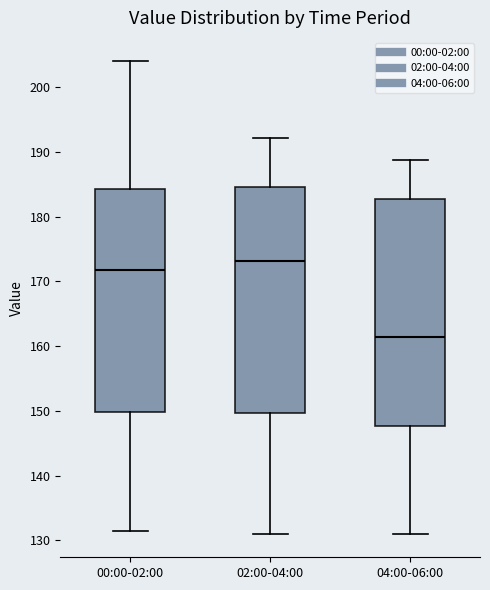

Reading left to right, transcribe this box plot: for each box, give where its median line is, the range the box spans, and where its two whiskers end, as read against the y-axis. The values are not printed on the chart, so give them approximately, as read against the axis.

00:00-02:00: median 172, box 150 to 184, whiskers 132 to 204
02:00-04:00: median 173, box 150 to 185, whiskers 131 to 192
04:00-06:00: median 161, box 148 to 183, whiskers 131 to 189